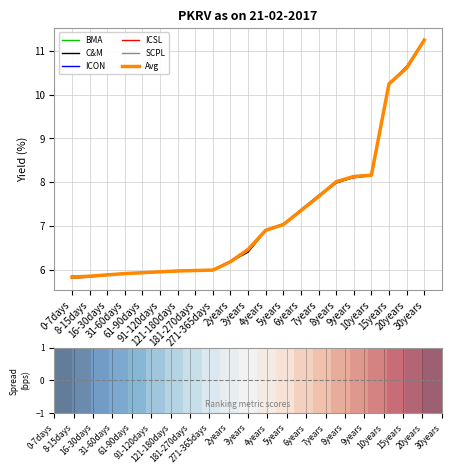

What are all the series names shown in the legend?

BMA, C&M, ICON, ICSL, SCPL, Avg